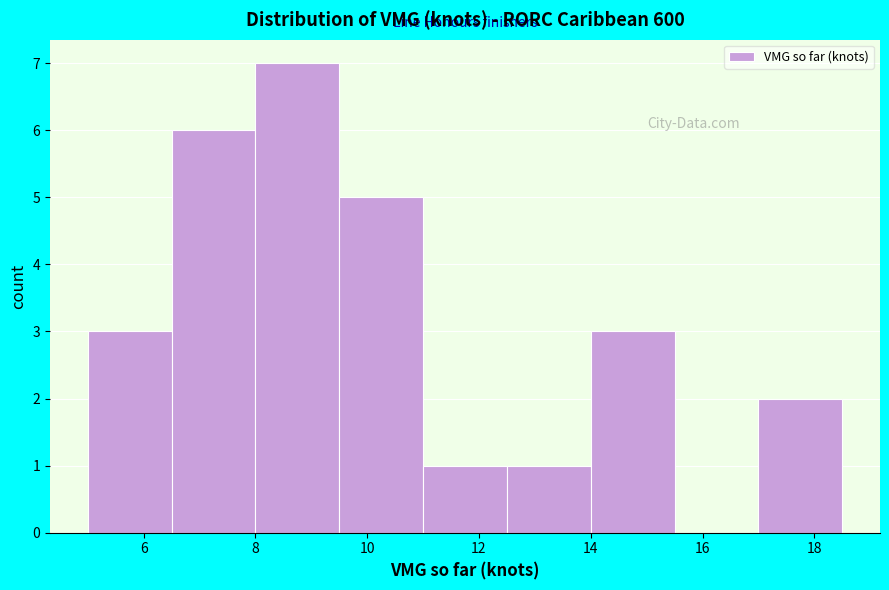

Reading left to right, list every bar in this chart as the range it spans on the x-axis followed by its height. Neither the bar edges nor the heights are printed on the chart, so give them approximately, as read against the axes.

5.0 to 6.5: 3
6.5 to 8.0: 6
8.0 to 9.5: 7
9.5 to 11.0: 5
11.0 to 12.5: 1
12.5 to 14.0: 1
14.0 to 15.5: 3
15.5 to 17.0: 0
17.0 to 18.5: 2